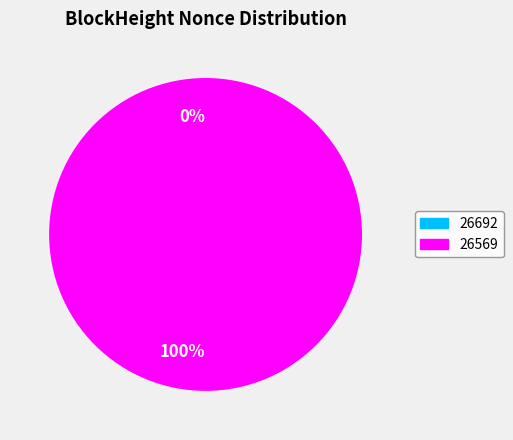

True or false: 26692 accounts for 1% of the total.

False